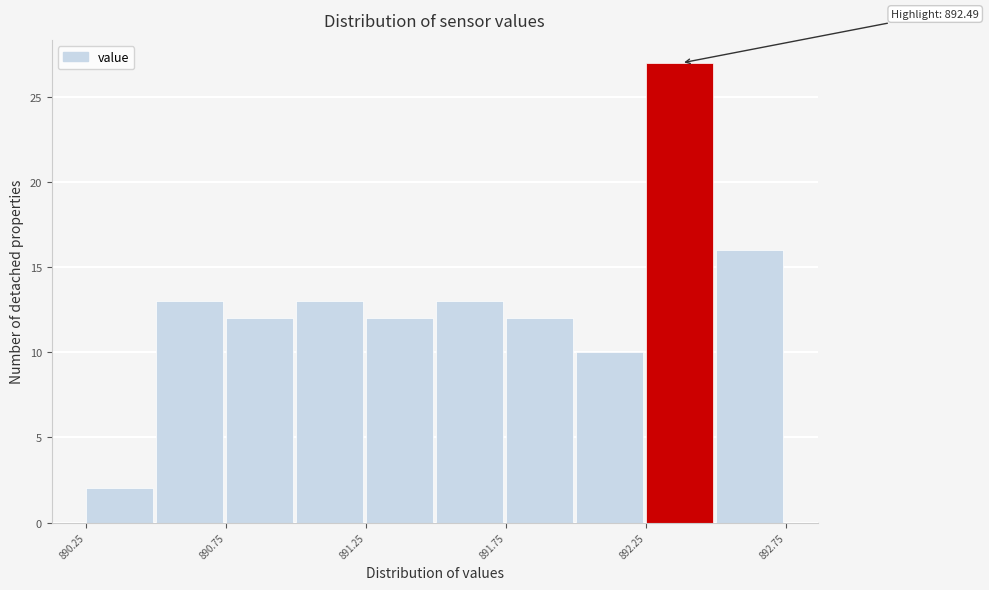

Which range on the x-axis has the tallest bar?

892.25 to 892.50